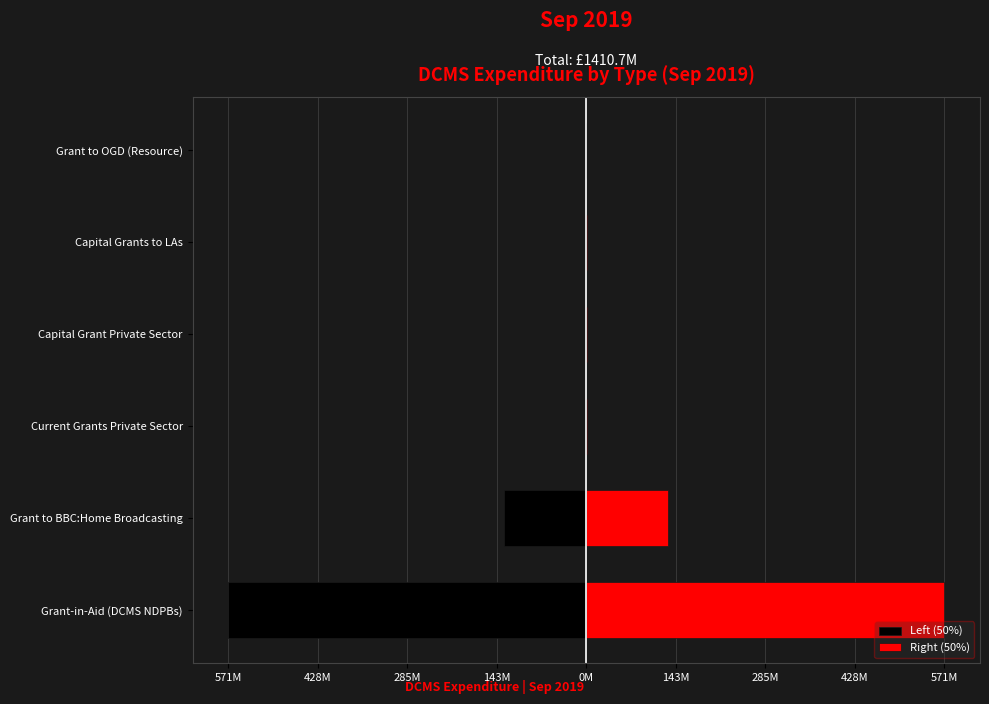

What is the smallest value displayed?

-570925933.0